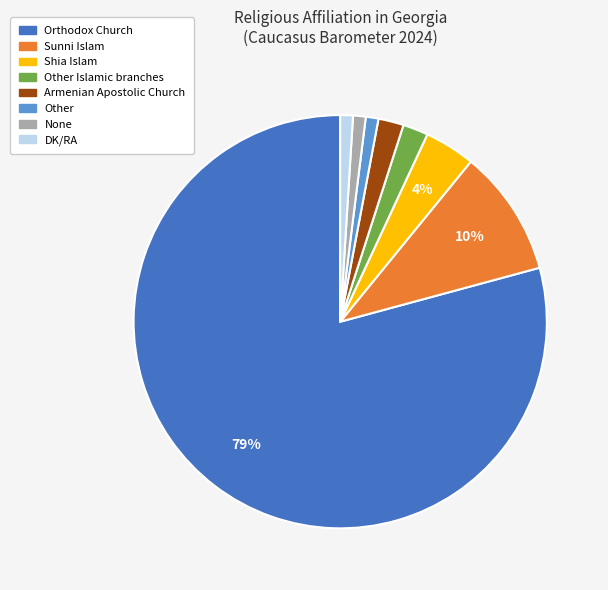

To the nearest percent, what is the average slice percentage?

12%